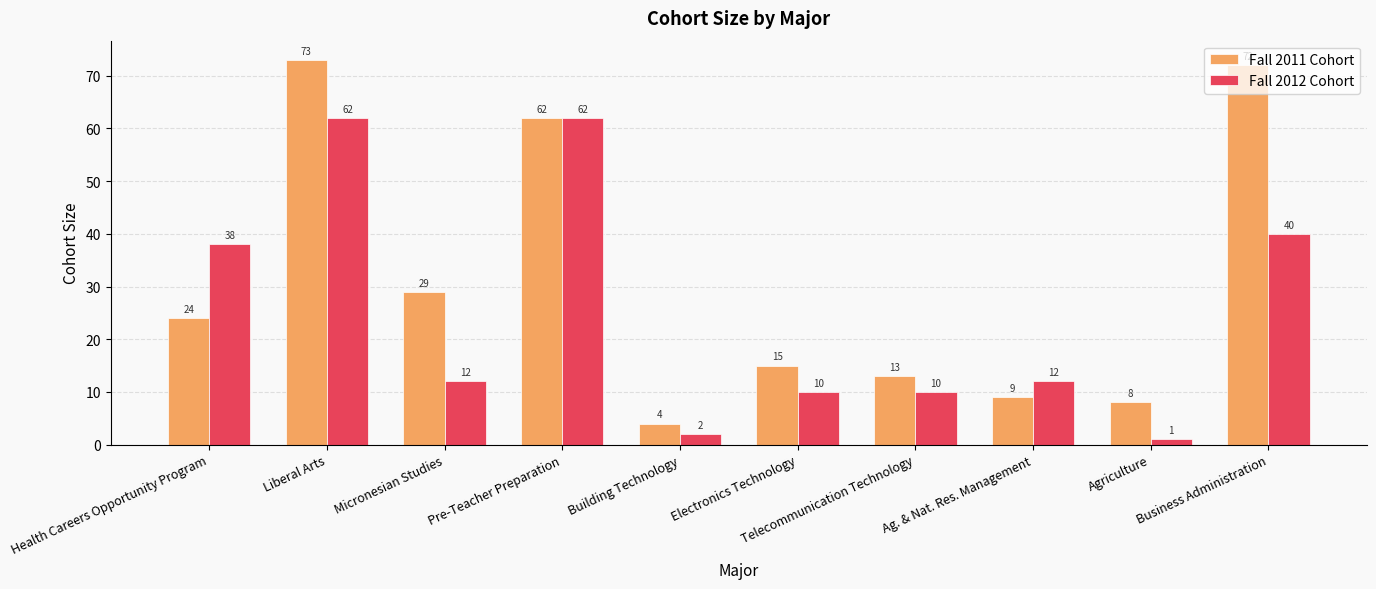

What are all the series names shown in the legend?

Fall 2011 Cohort, Fall 2012 Cohort